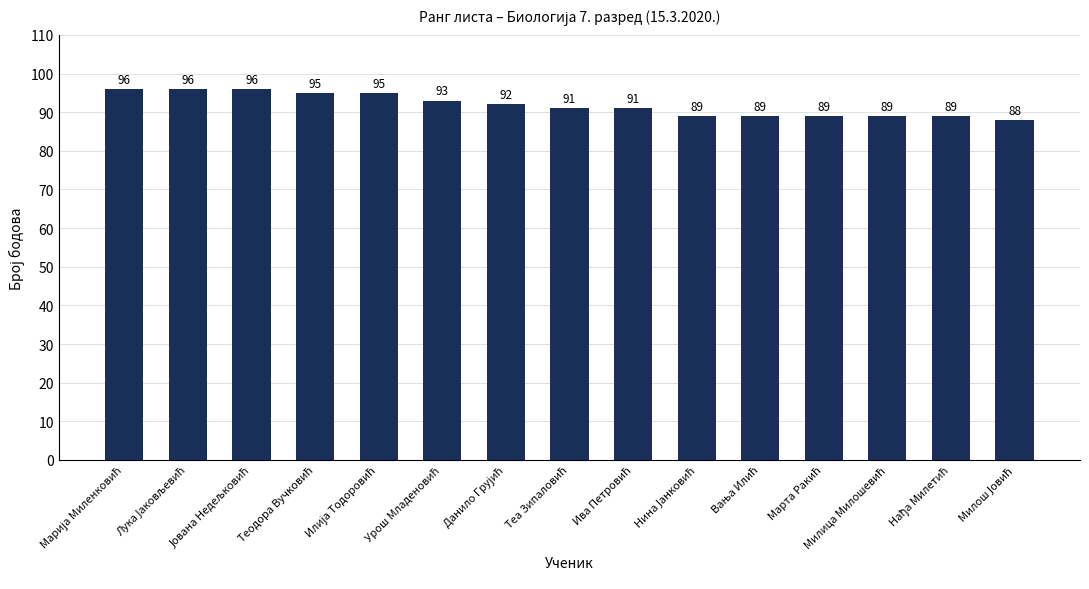

What is the average value?

92